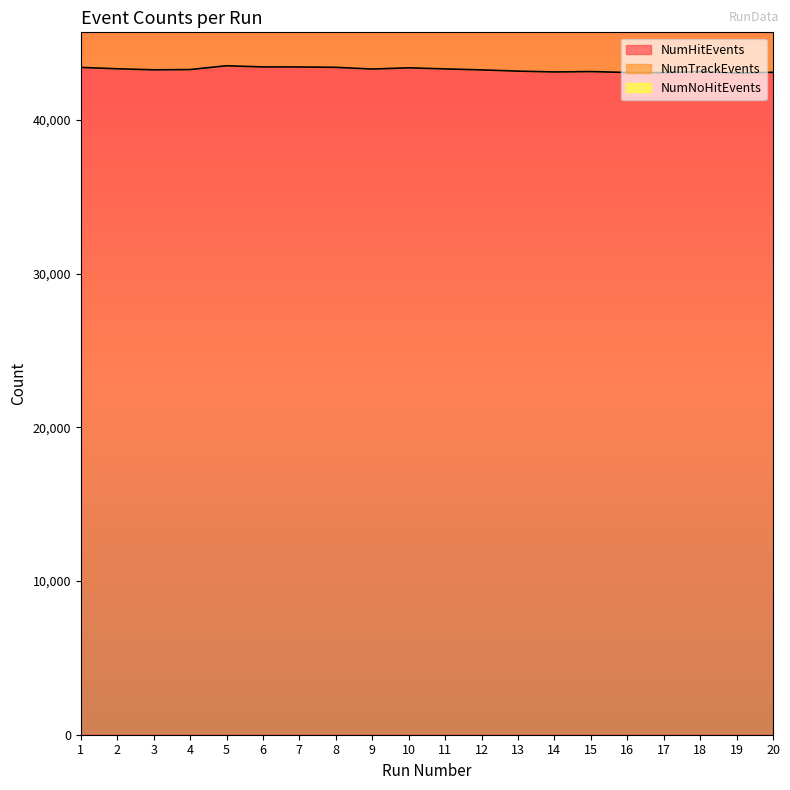

What are all the series names shown in the legend?

NumHitEvents, NumTrackEvents, NumNoHitEvents